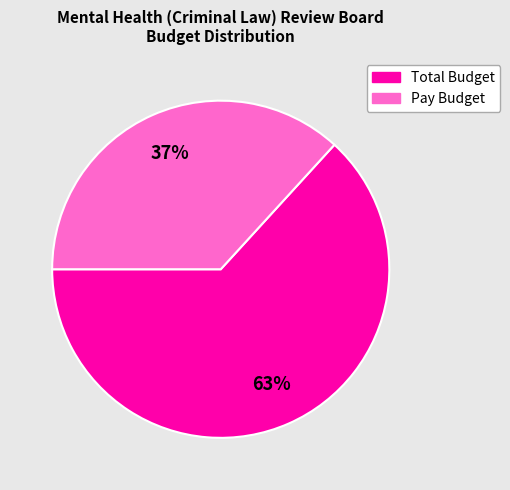

Does any single category account for the majority?

Yes